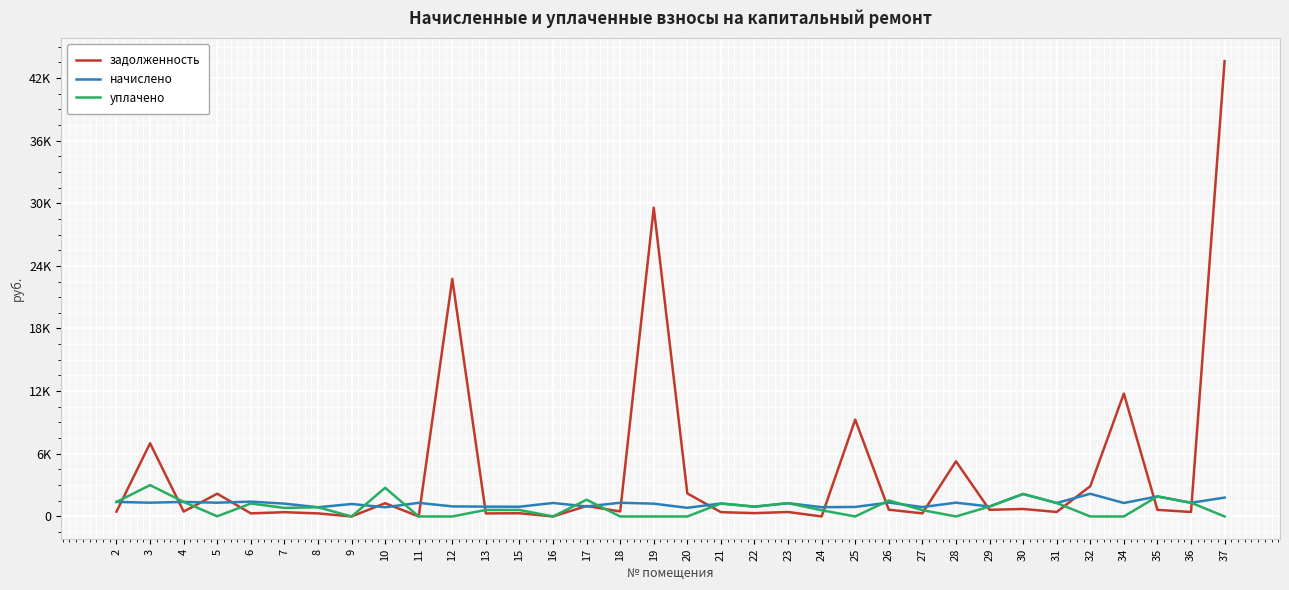

What is the difference between the second highest and minimum values in the уплачено series?

2745.4